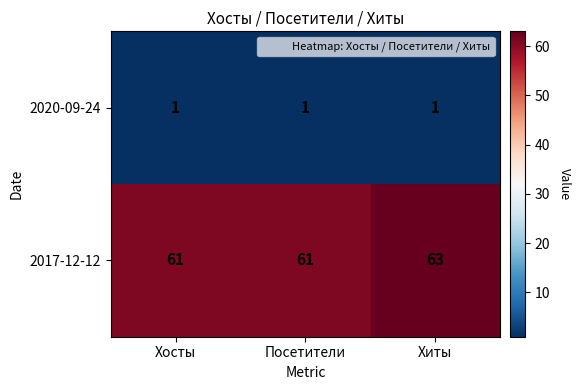

What is the approximate value of 2017-12-12 at Хосты?

61